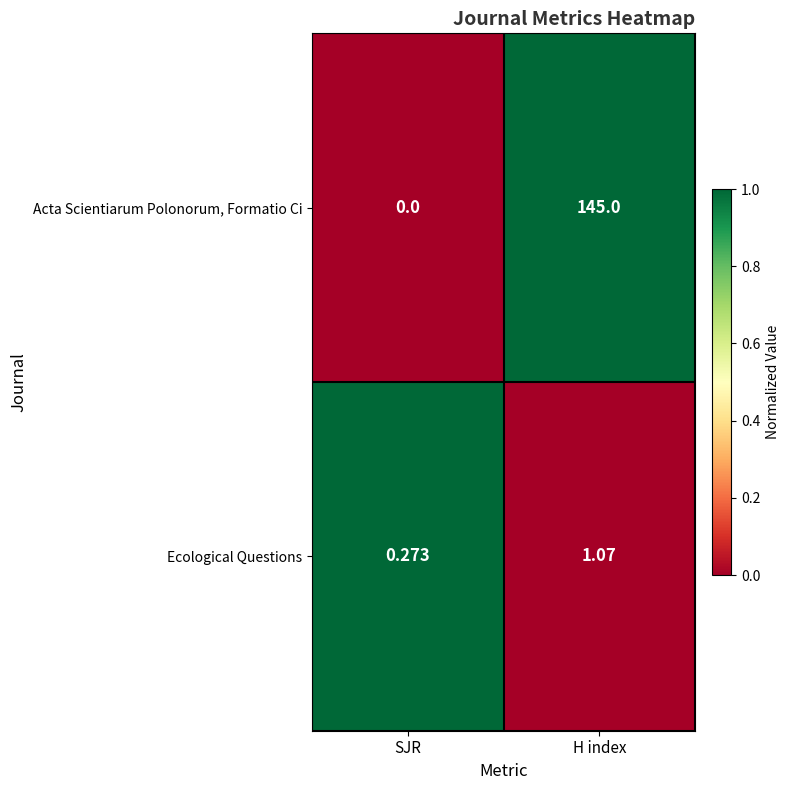

Rank the series at H index from lowest to highest value.

Ecological Questions, Acta Scientiarum Polonorum, Formatio Ci